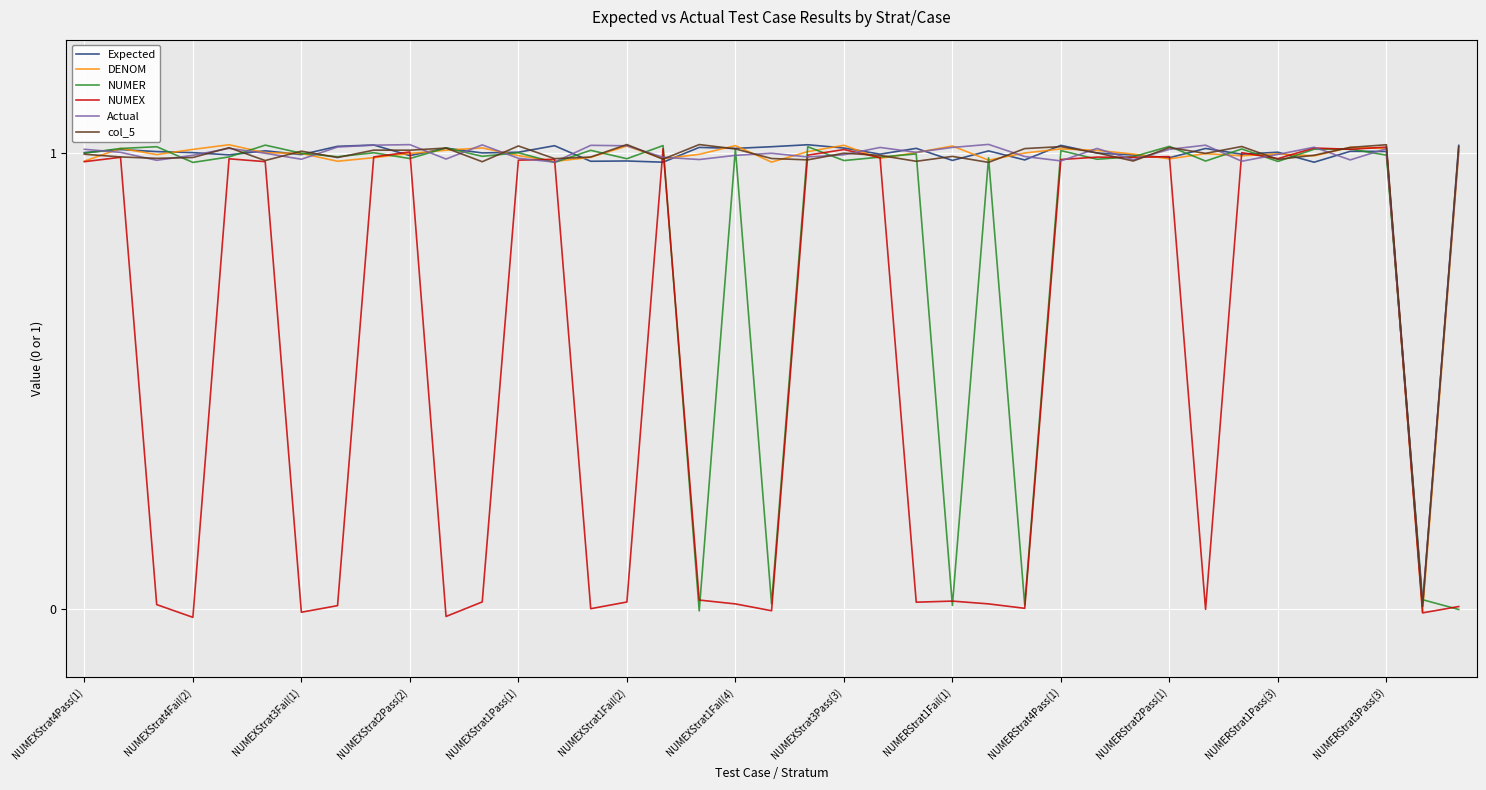

How many categories are shown in the chart?

39